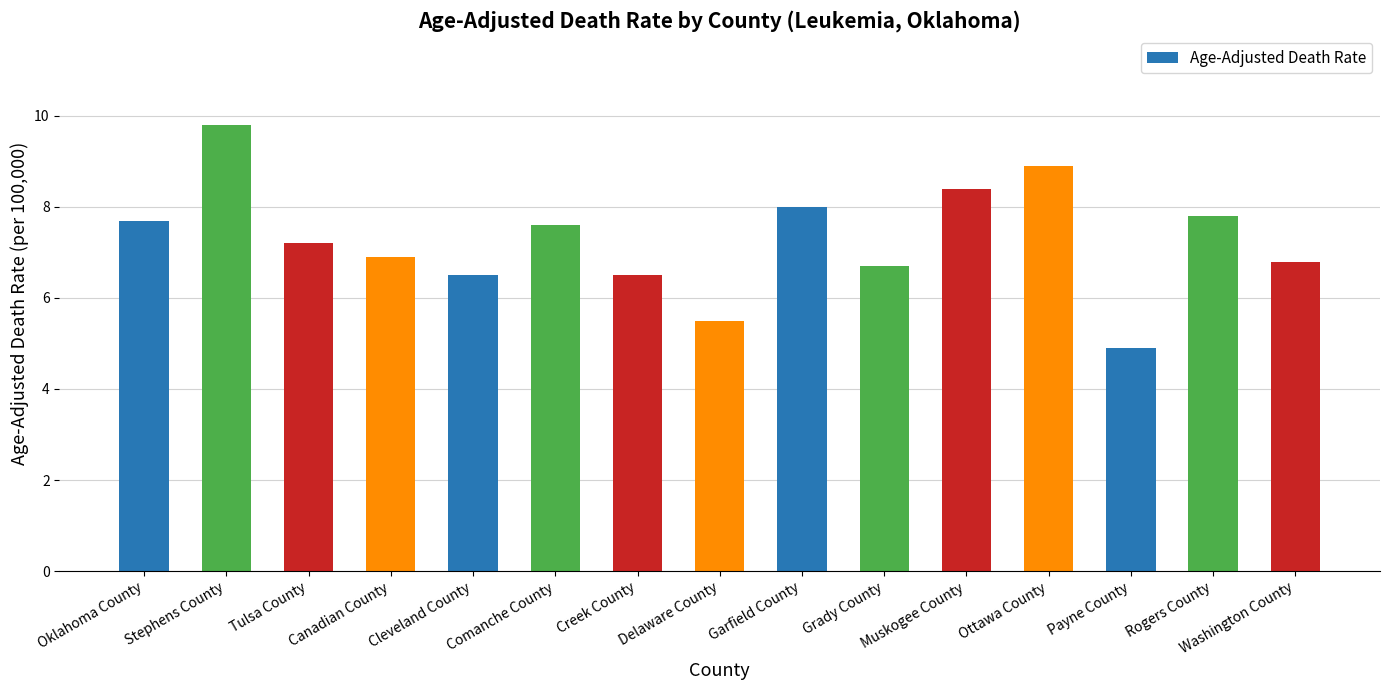

Are the bars horizontal?

No